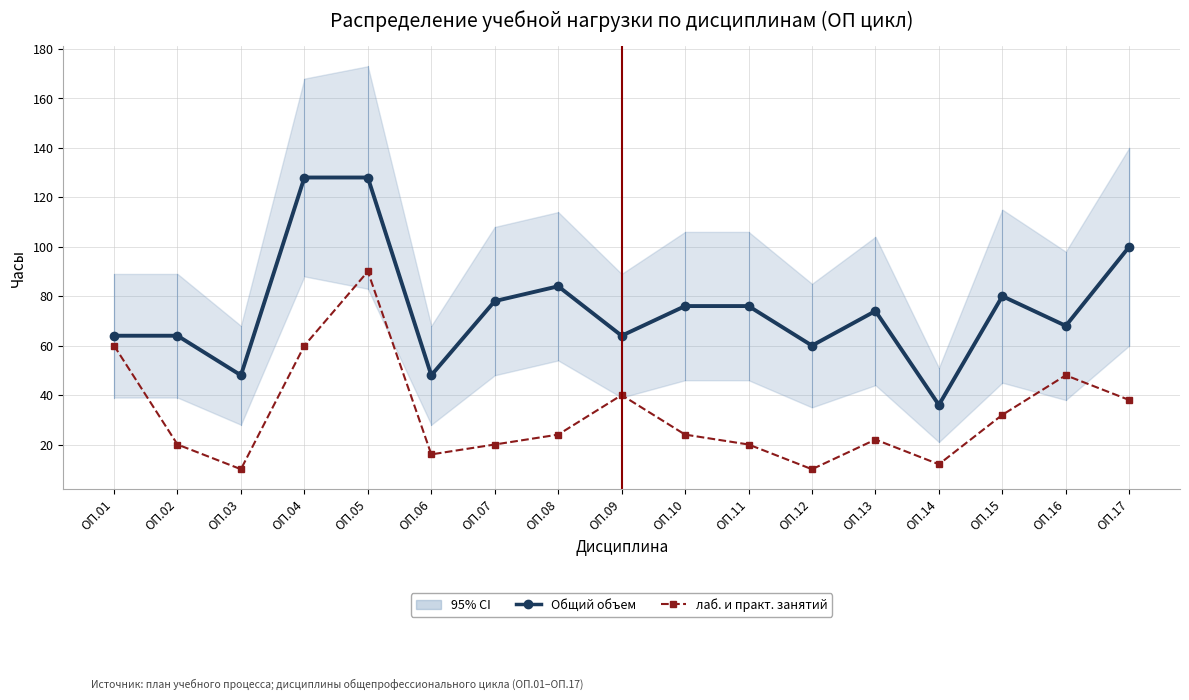

True or false: Общий объем and лаб. и практ. занятий cross at least once.

False